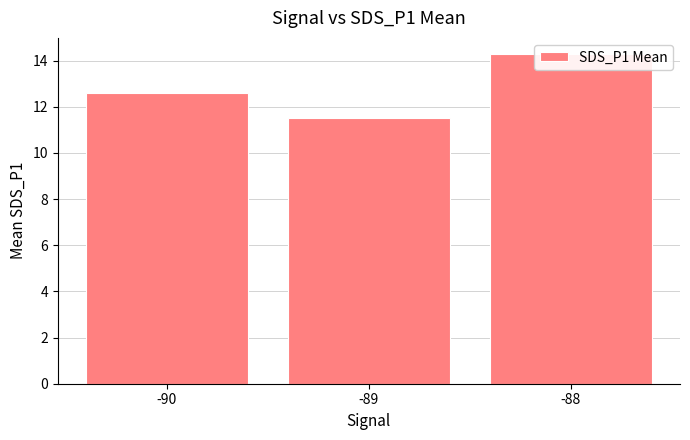

What is the maximum value shown in the chart?

14.3